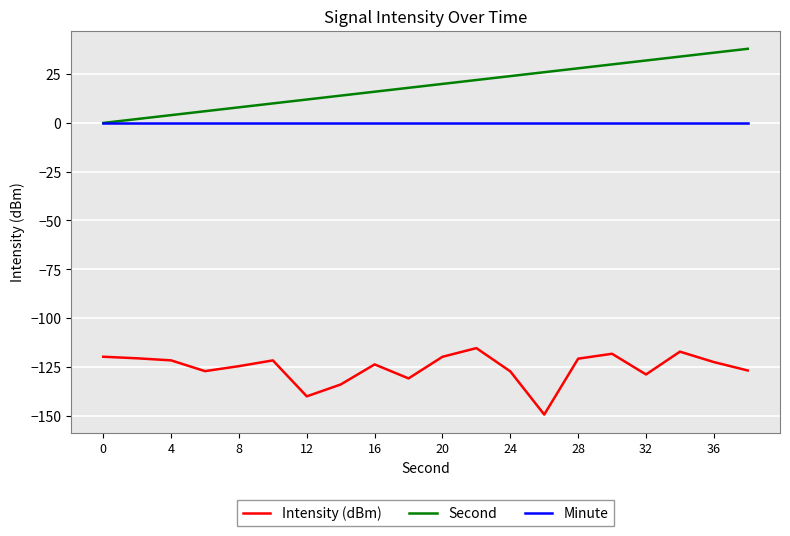

True or false: Minute and Intensity (dBm) intersect in this chart.

False